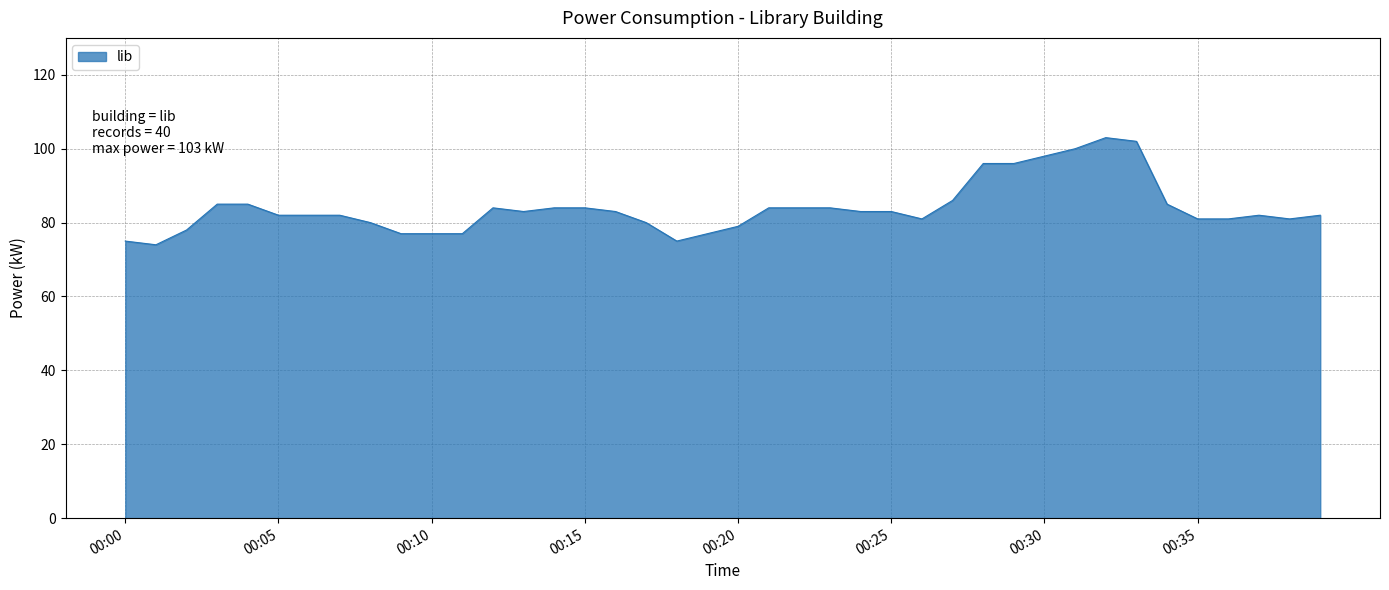

What is the minimum value shown in the chart?

74